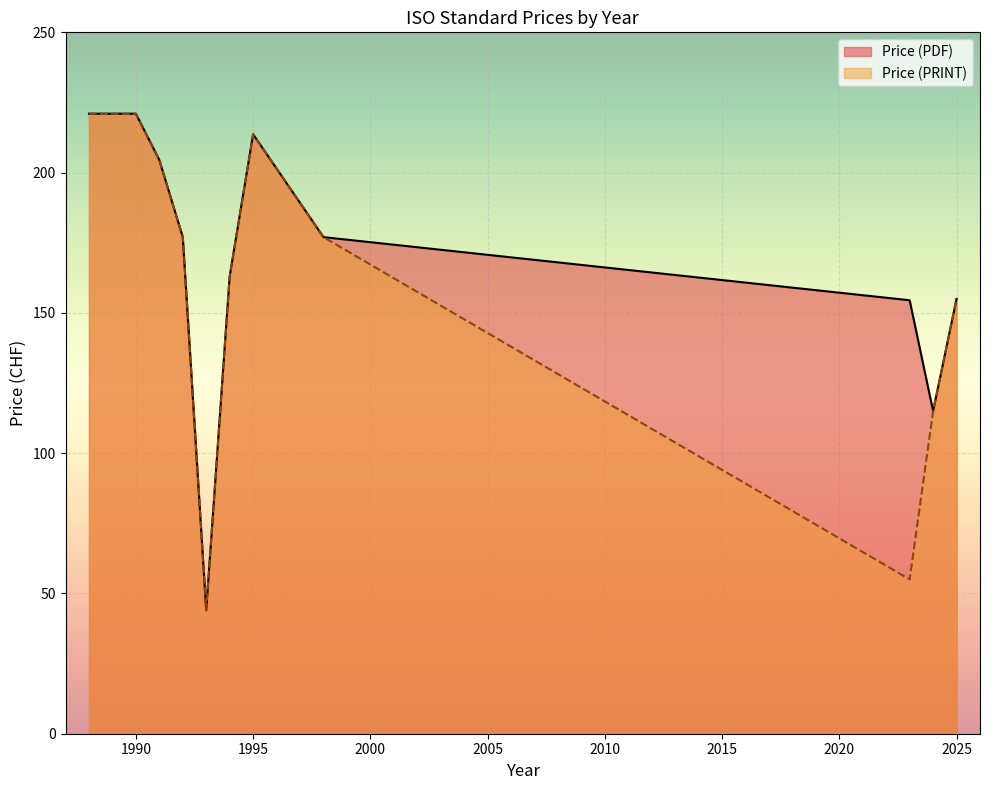

What is the maximum value for Price (PDF)?

221.0